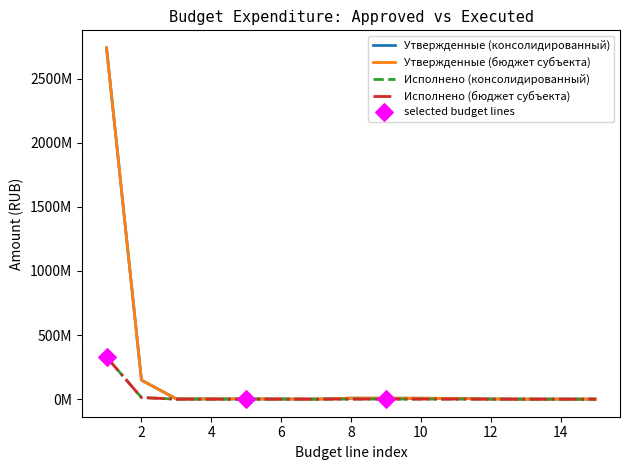

At how many categories does at least one series exceed 1613462481?

1